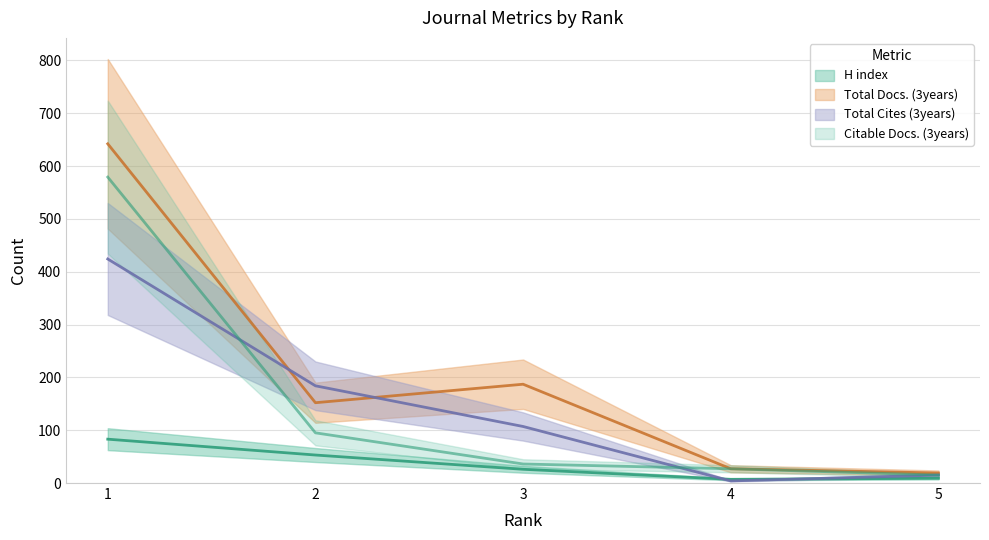

What is the value of the Total Docs. (3years) point at the 3rd from the left?

187